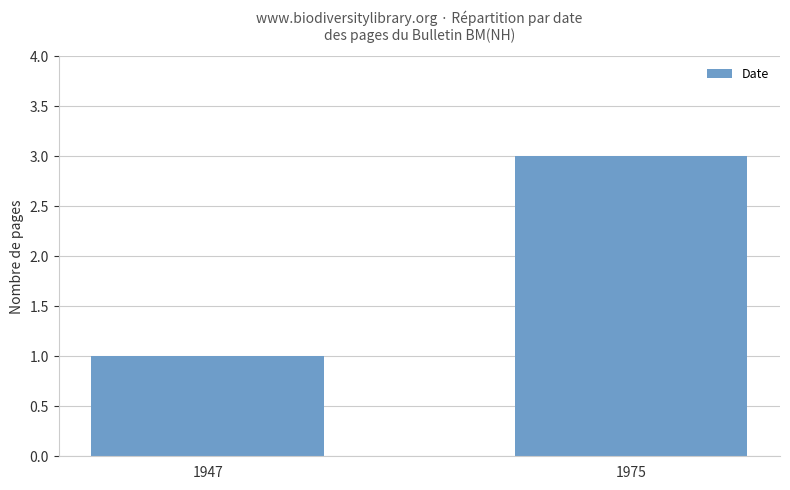

How many values are between 1 and 3?

2